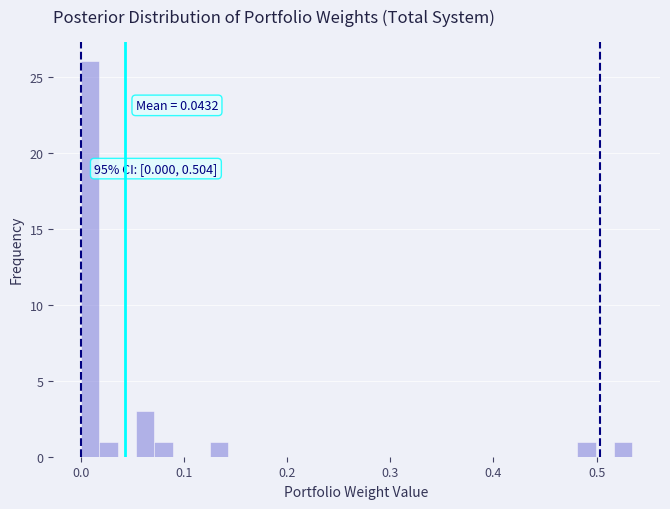

Around what value on the x-axis is the tallest bar? Give the approximate position of its centre, as read against the axis.

0.01